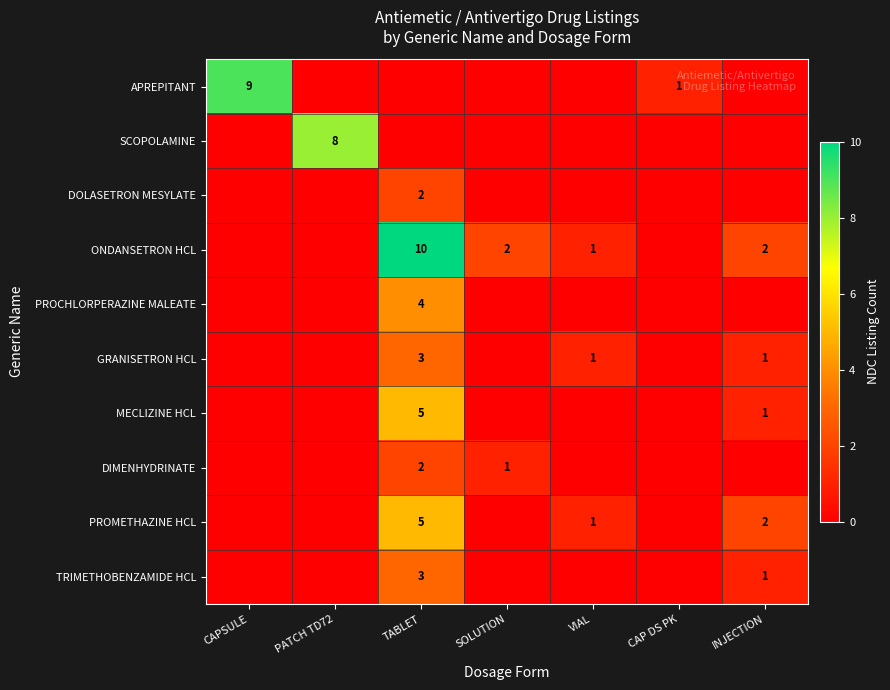

True or false: ONDANSETRON HCL has a value of 2 at VIAL.

False